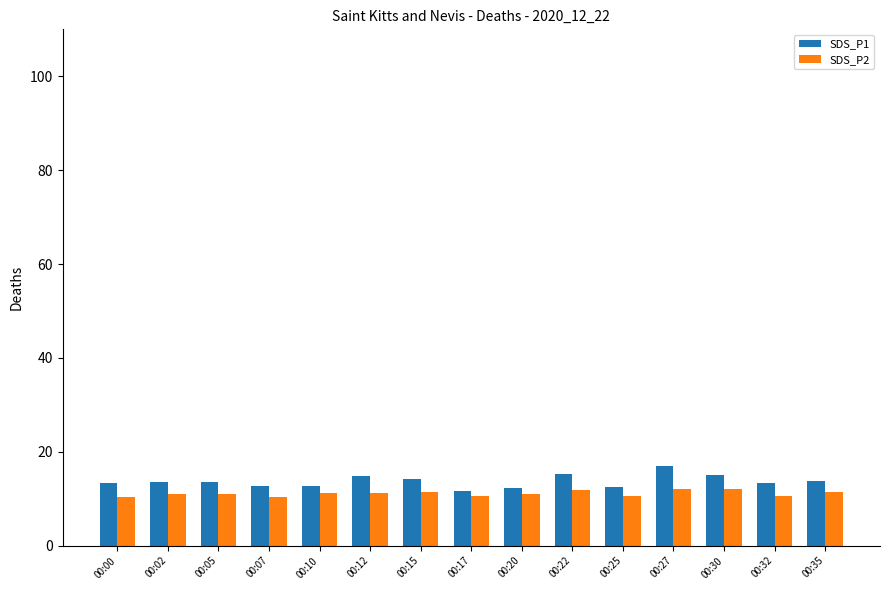

List the series in order of their peak value, highest first.

SDS_P1, SDS_P2